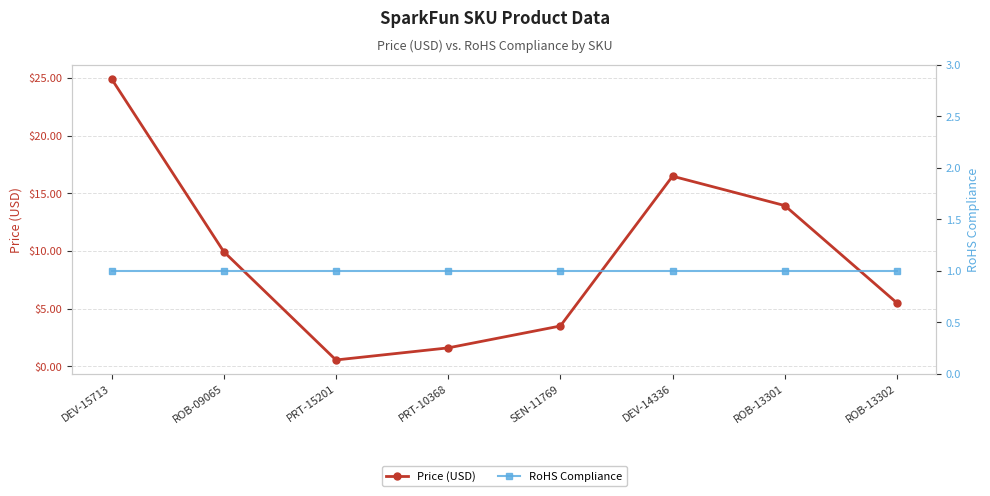

What are all the series names shown in the legend?

Price (USD), RoHS Compliance